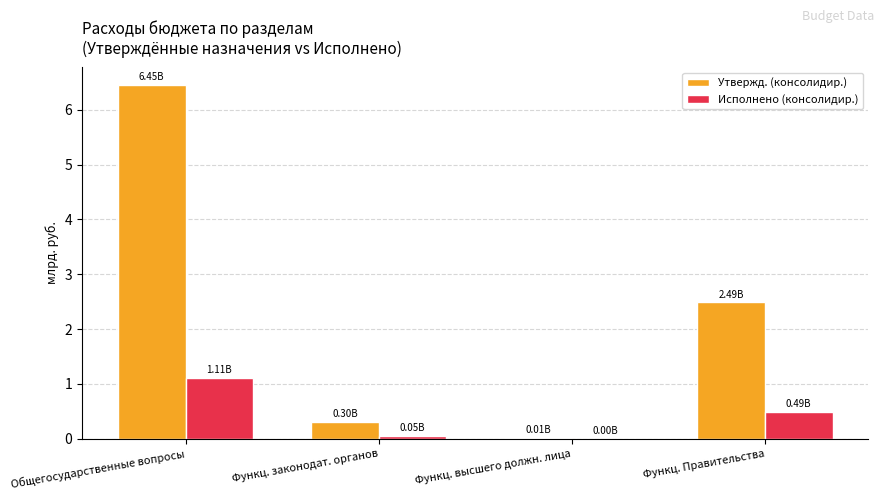

Which series has the widest spread of values?

Утвержд. (консолидир.)